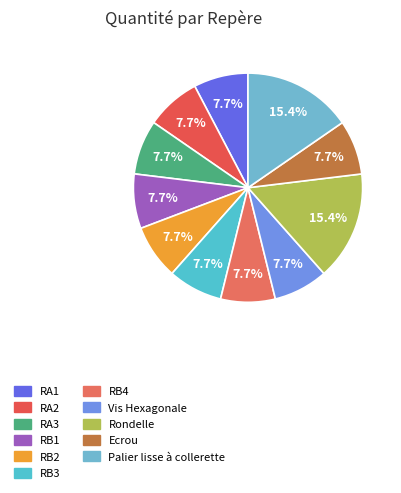

Which has a higher value, RB1 or Rondelle?

Rondelle